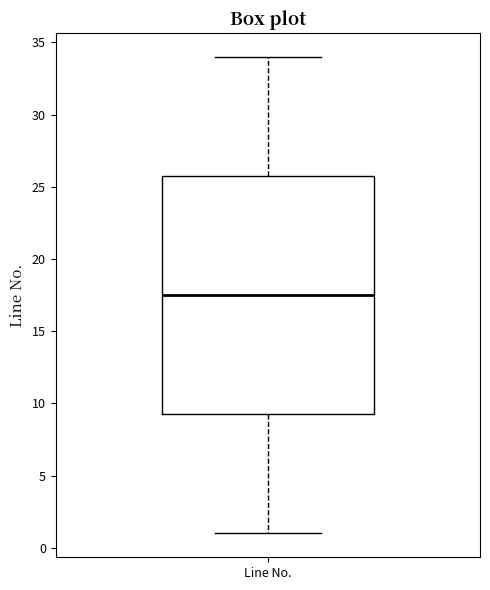

Read this box plot against the y-axis: the position of the median line, the range covered by the box, and the ends of both whiskers. The values are not printed on the chart, so give them approximately, as read against the axis.

median 17.5, box 9.5 to 26.0, whiskers 1.0 to 34.0